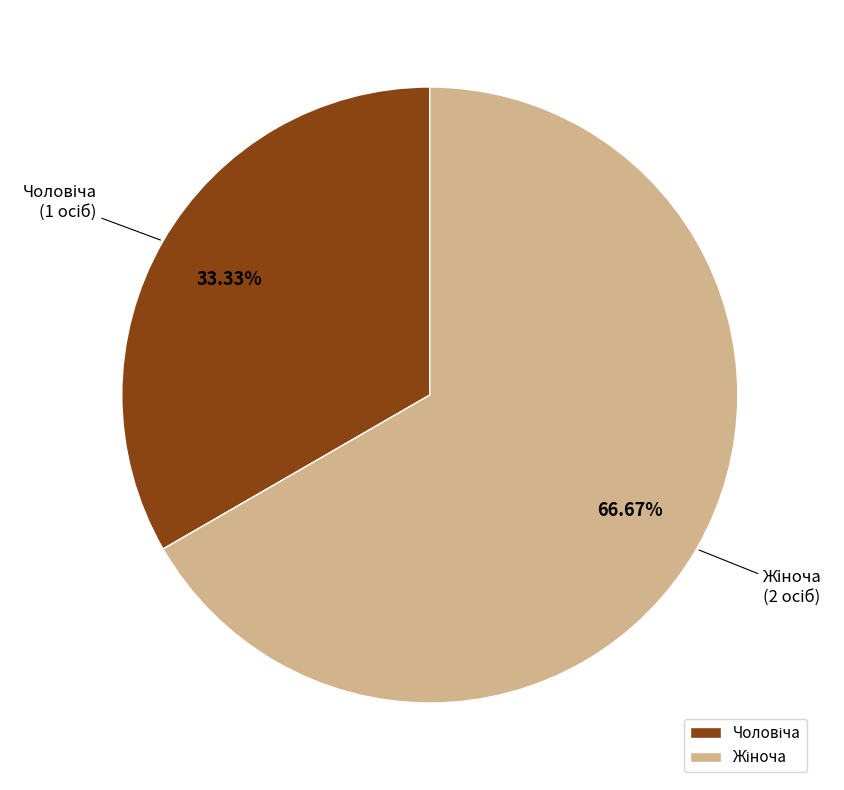

Is it true that Чоловіча is 33% of the pie?

True